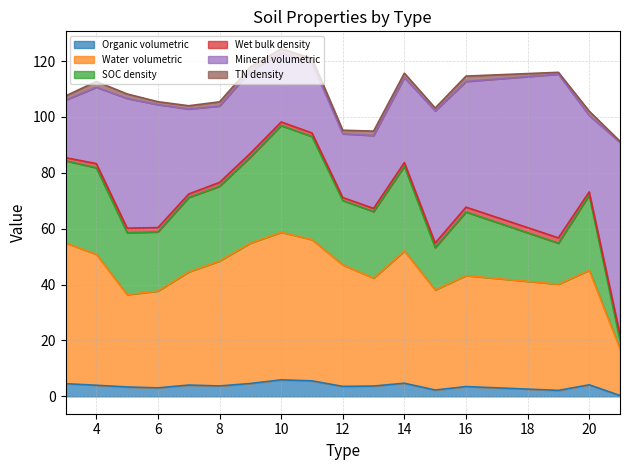

Between 9 and 12, which series saw the biggest shift?

SOC density